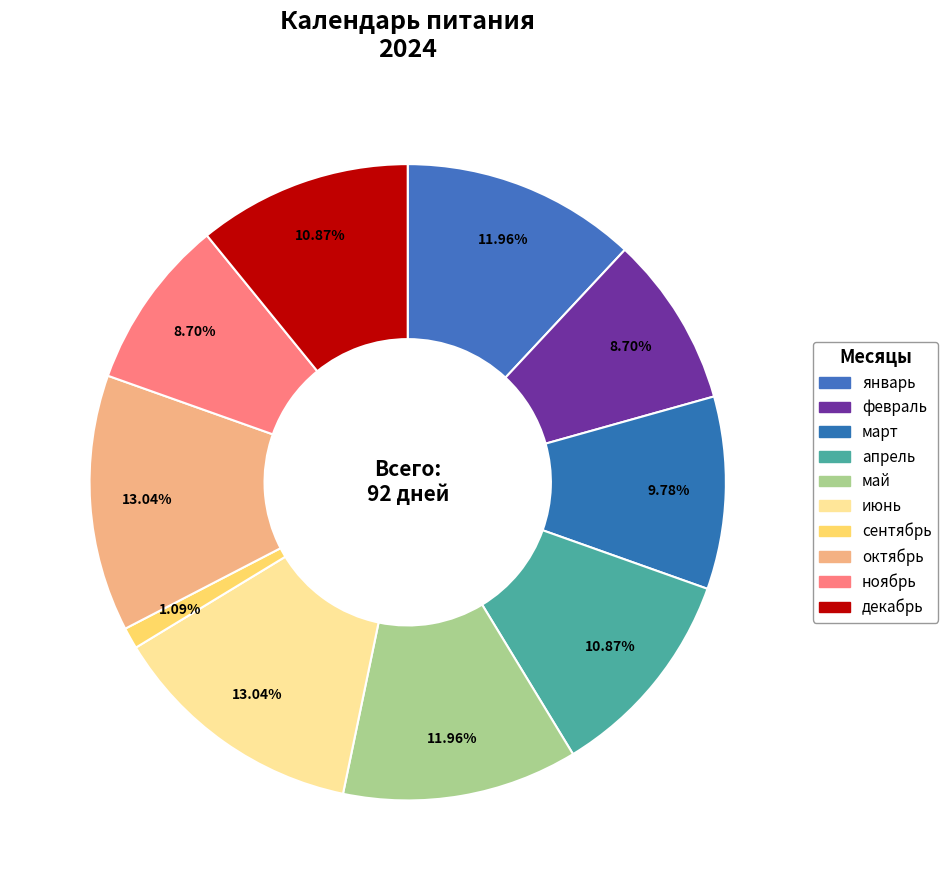

Is the sum of октябрь and март greater than half?

No